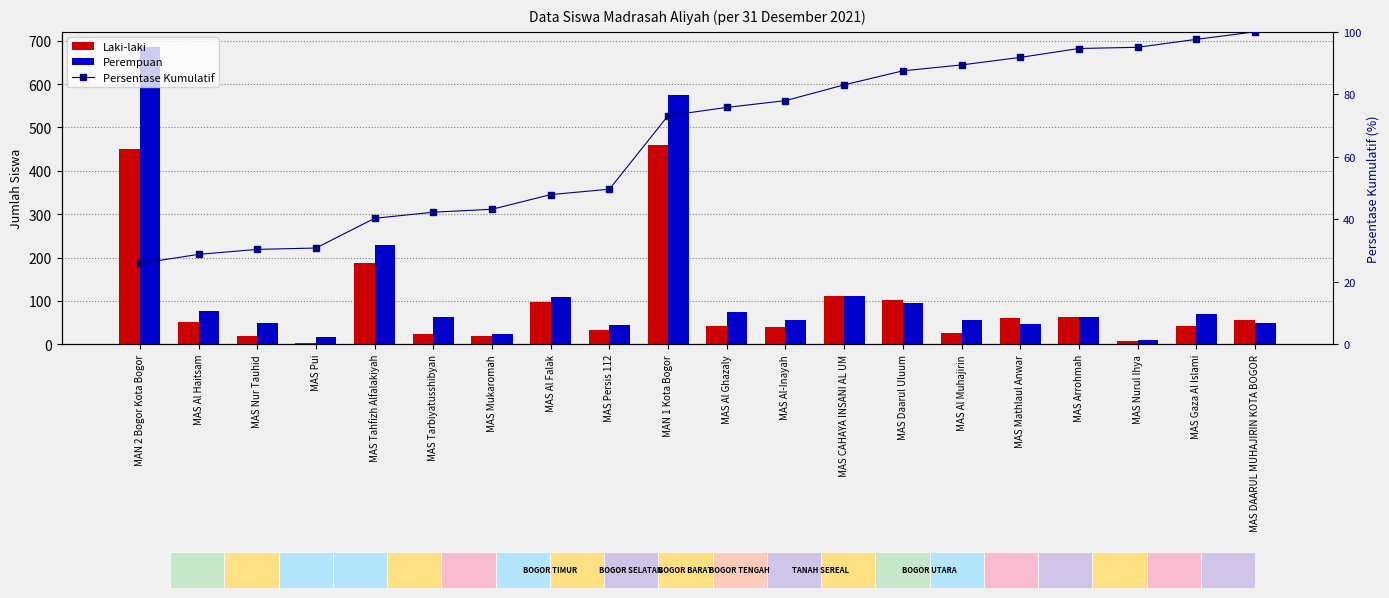

What position from the right is MAS Tahfizh Alfalakiyah?

16